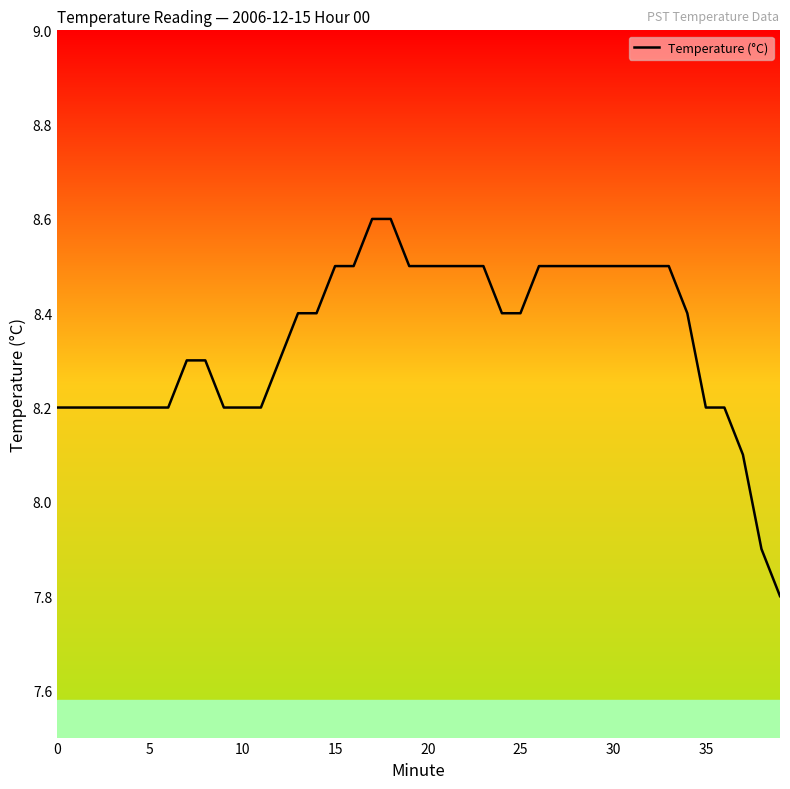

What is the sum of all values?

333.8